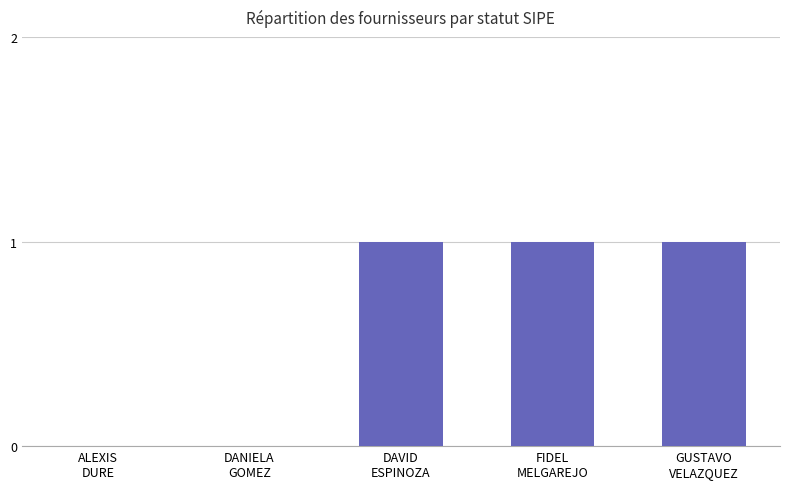

What is the sum of all values?

3